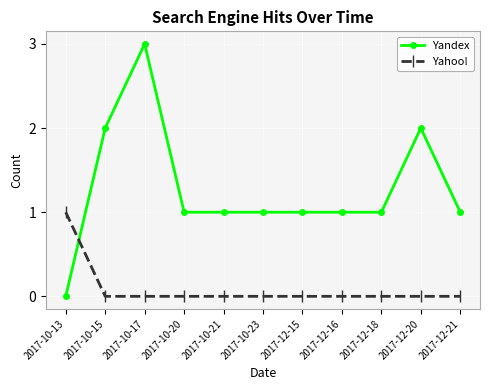

True or false: Yandex has more than 1 points higher than both neighbors.

True